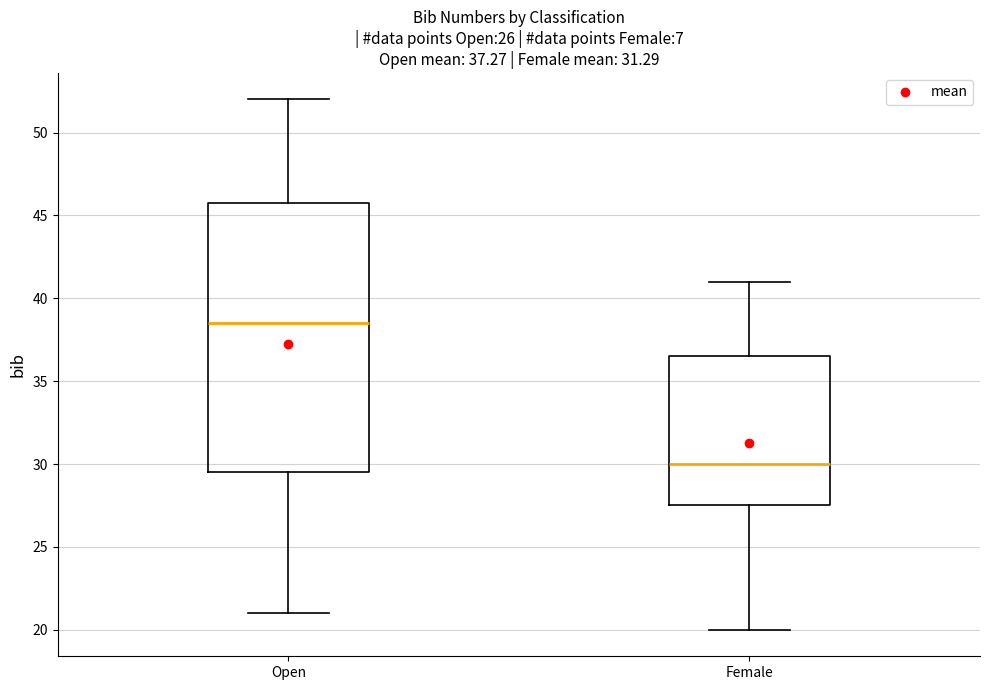

Which box has the highest median line?

Open